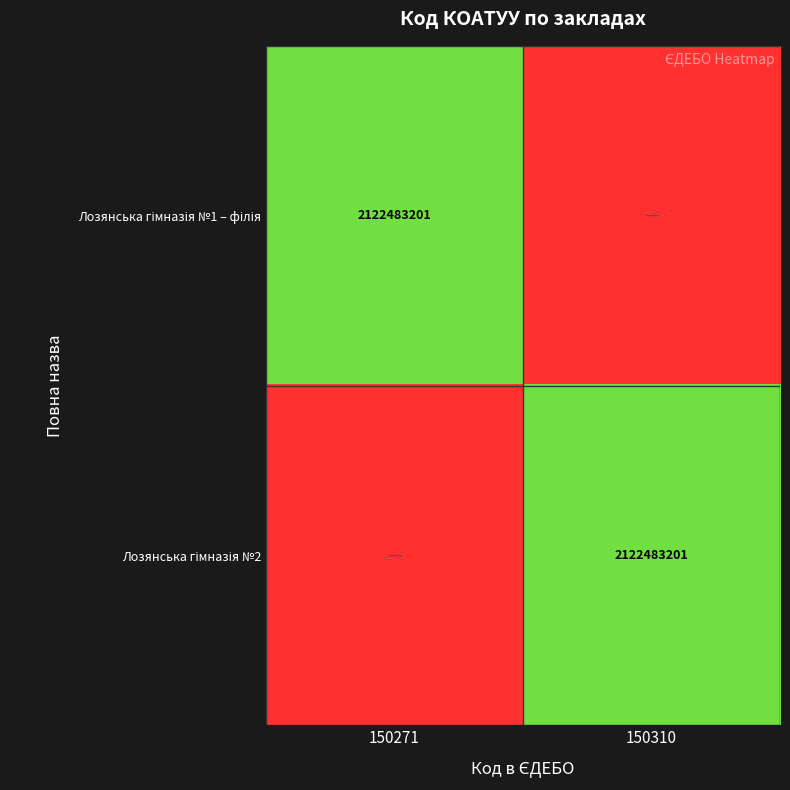

Which series has the largest total across all categories?

Лозянська гімназія №1 – філія